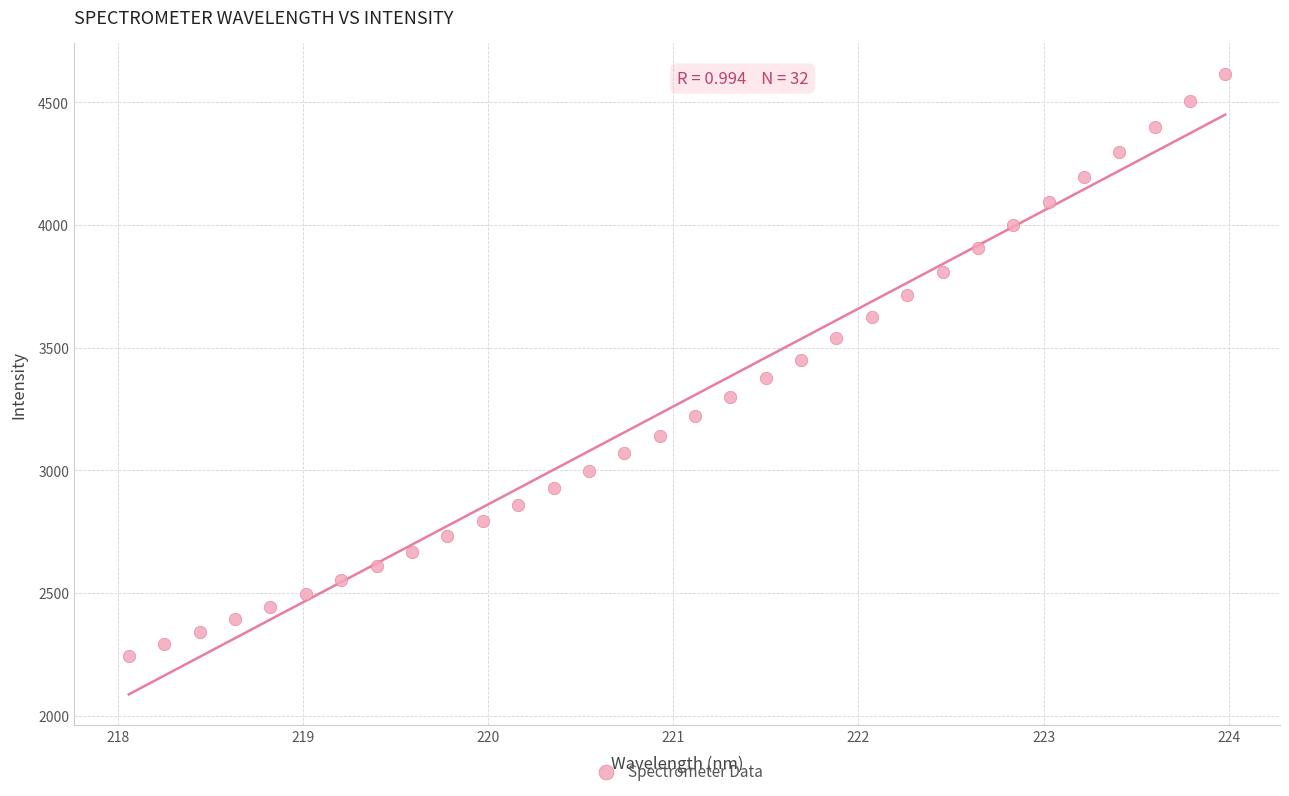

What is the range of Y values (max minus min)?

2371.9